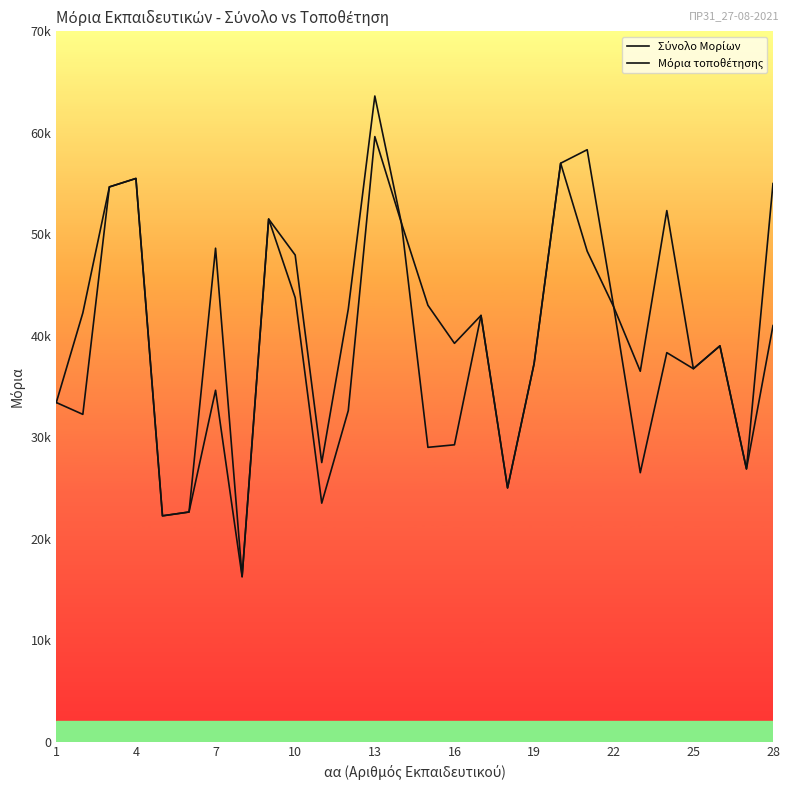

In Σύνολο Μορίων, how many points are lower than both neighbors (excluding endpoints)?

9